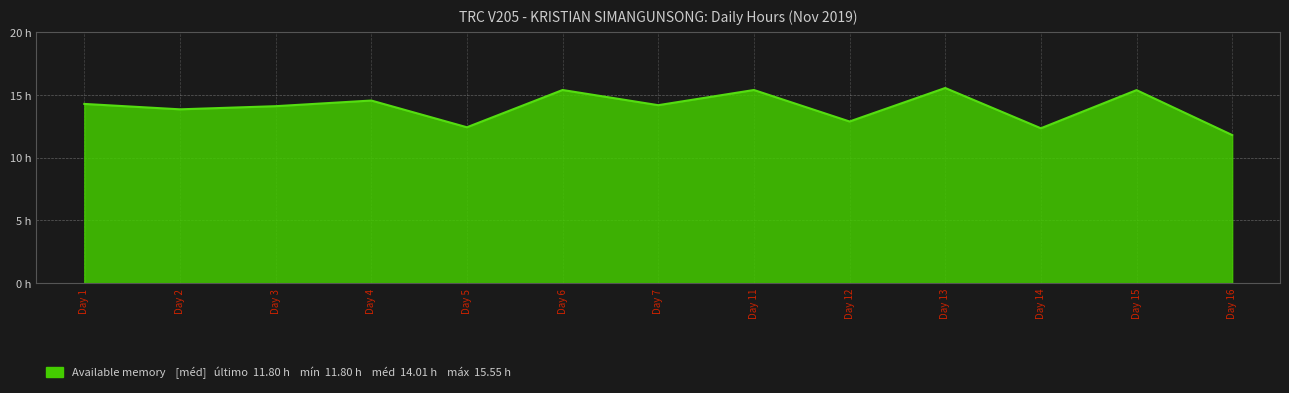

At which category does the data reach its first local valley?

Day 2